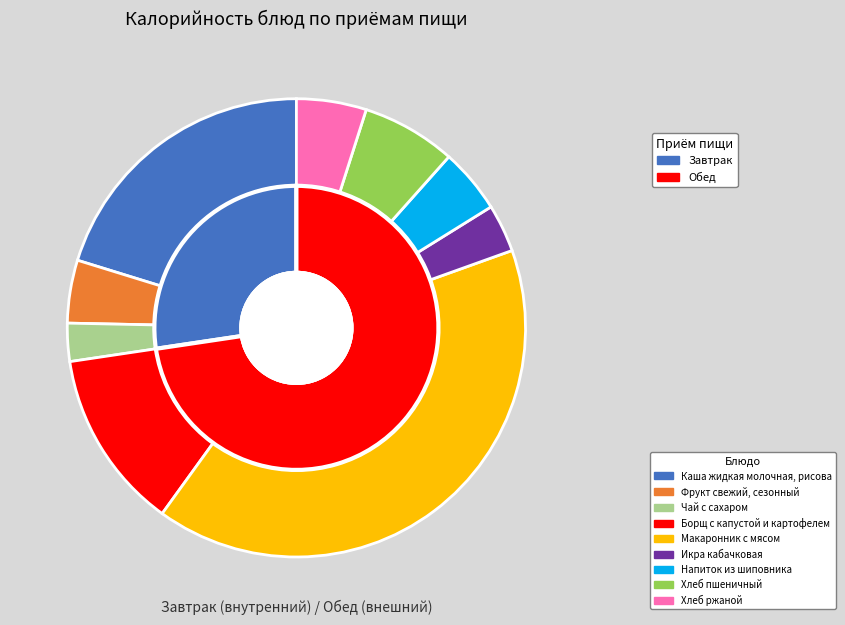

To the nearest percent, what percentage of the pie is Хлеб пшеничный?

7%